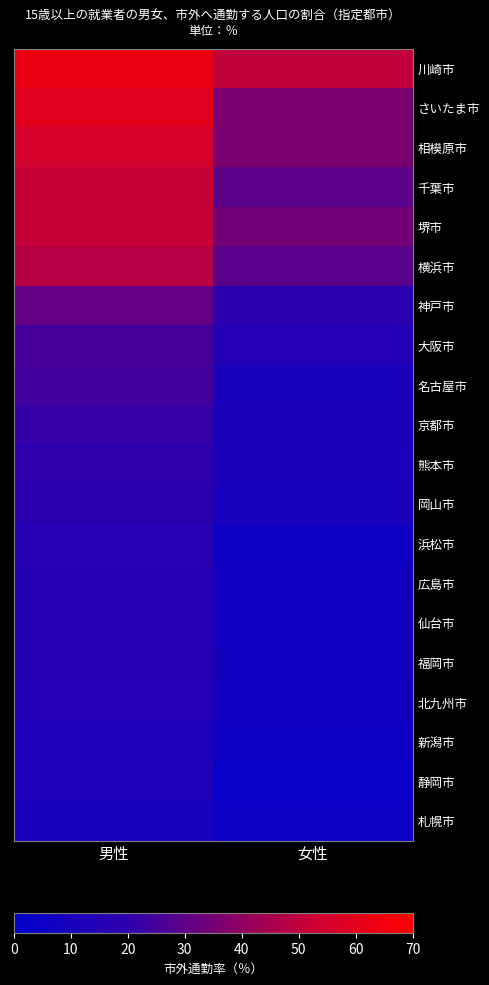

Reading left to right, transcribe all the data shown in this chart.

川崎市: 男性=63.4	女性=50.1
さいたま市: 男性=59.5	女性=35.8
相模原市: 男性=55.2	女性=35.8
千葉市: 男性=51.4	女性=29.5
堺市: 男性=50.9	女性=34.3
横浜市: 男性=48.3	女性=28.8
神戸市: 男性=31.0	女性=17.5
大阪市: 男性=25.0	女性=14.3
名古屋市: 男性=24.2	女性=10.8
京都市: 男性=21.5	女性=11.4
熊本市: 男性=19.4	女性=11.5
岡山市: 男性=18.3	女性=10.1
浜松市: 男性=16.1	女性=5.6
広島市: 男性=15.1	女性=7.3
仙台市: 男性=15.0	女性=7.6
福岡市: 男性=14.8	女性=7.9
北九州市: 男性=14.2	女性=7.3
新潟市: 男性=12.3	女性=5.9
静岡市: 男性=12.1	女性=3.6
札幌市: 男性=10.1	女性=4.8